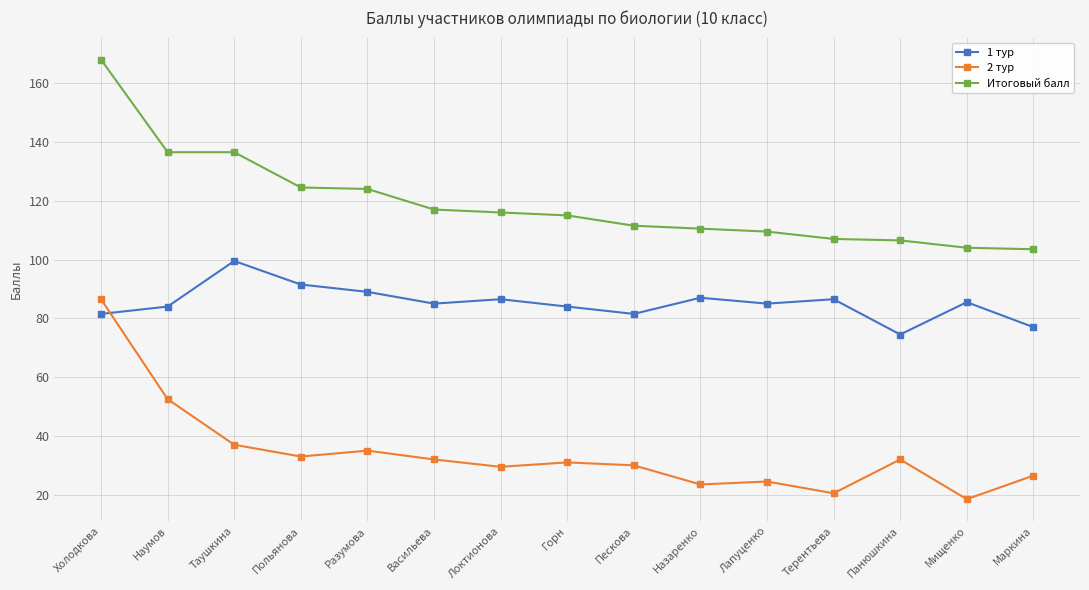

Is it true that 1 тур equals 85.5 at Мищенко?

True